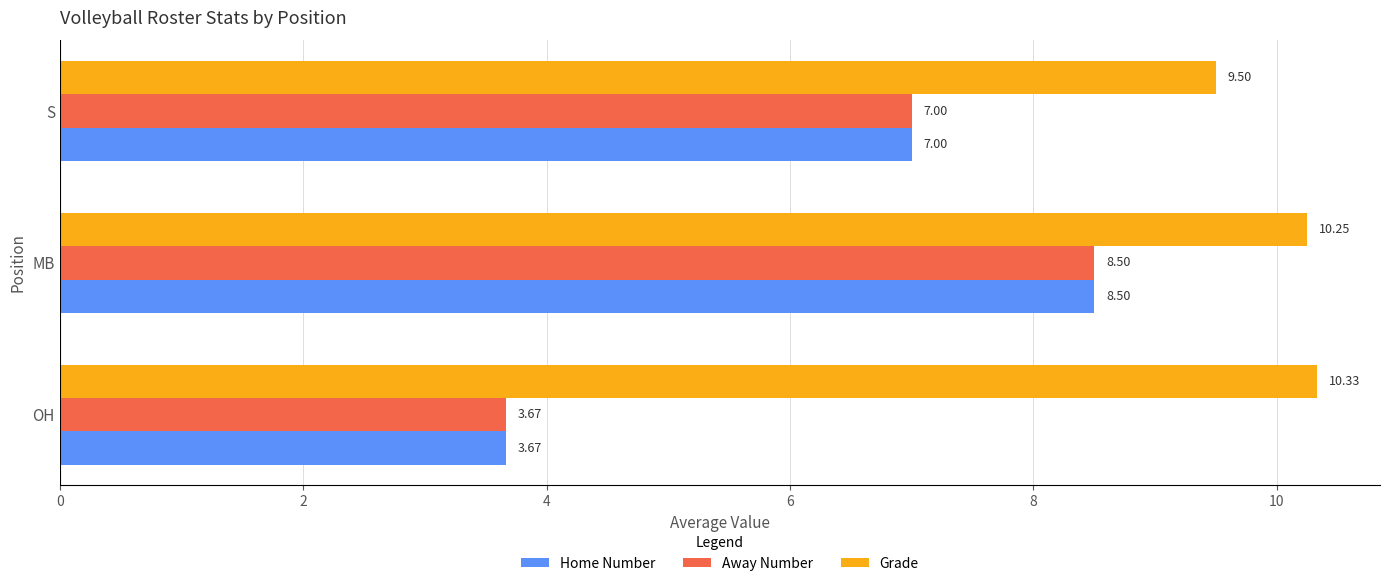

What is the difference between the Away Number values at MB and S?

1.5